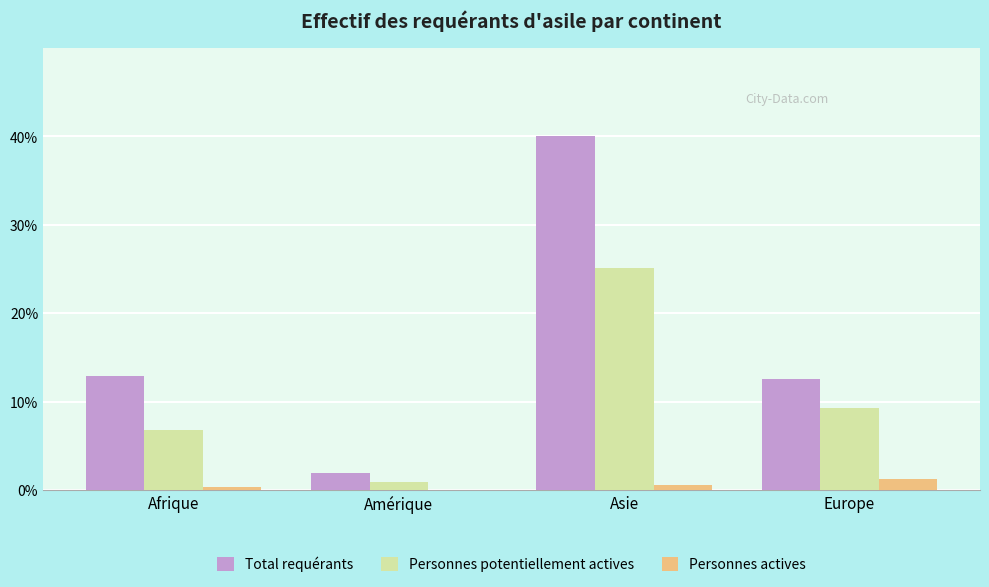

What is the sum of all Personnes potentiellement actives values?

42.3